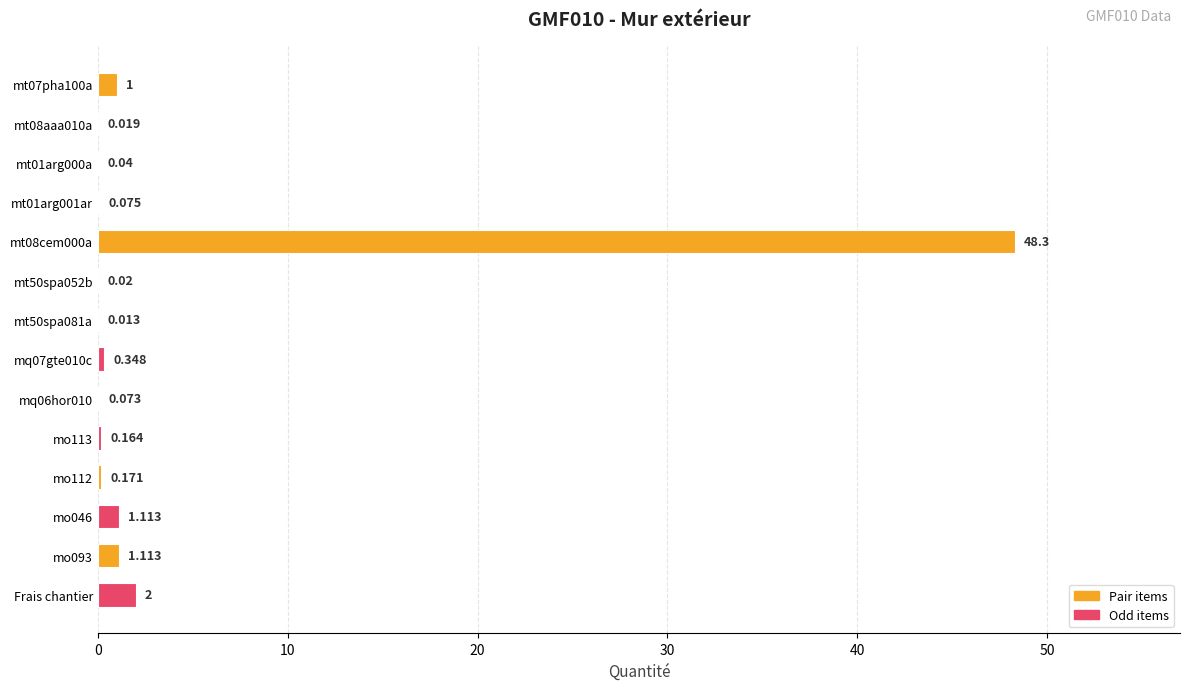

At which label is the value closest to 24?

Frais chantier